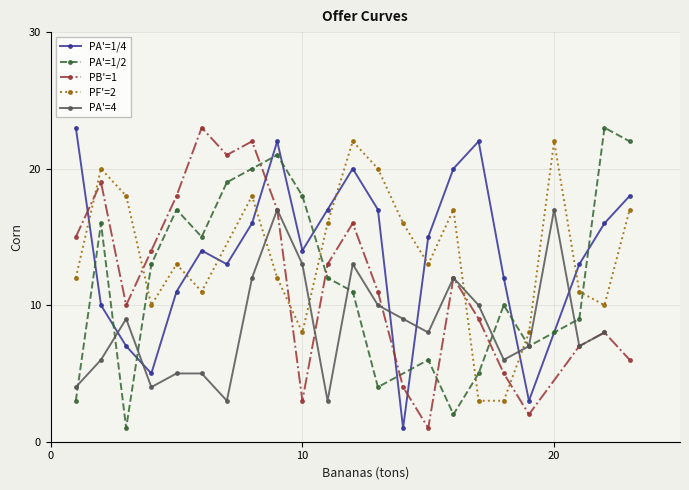

True or false: PB'=1 has more than 2 points higher than both neighbors.

True